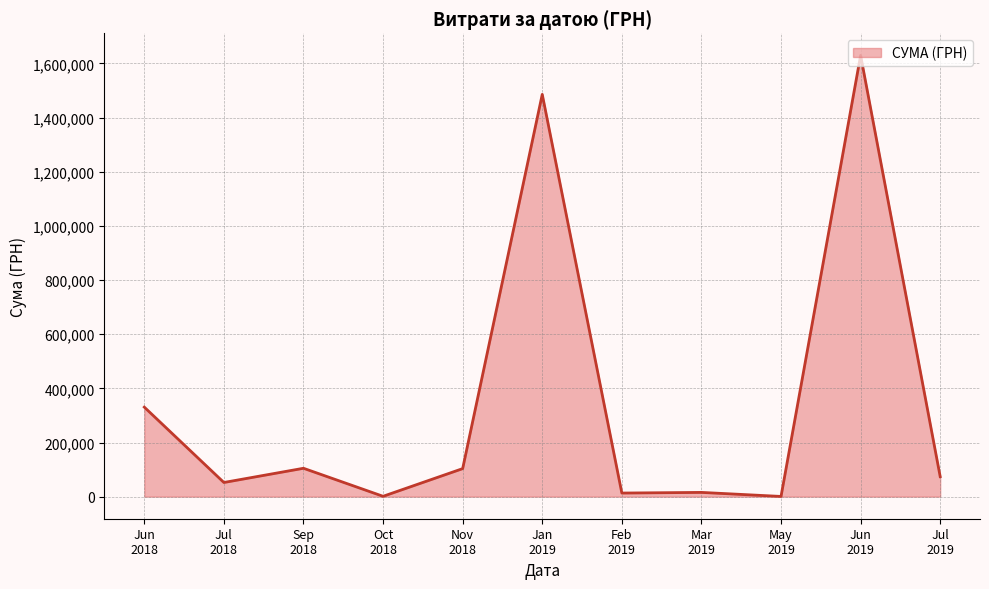

What is the difference between the maximum and minimum values?

1629252.7